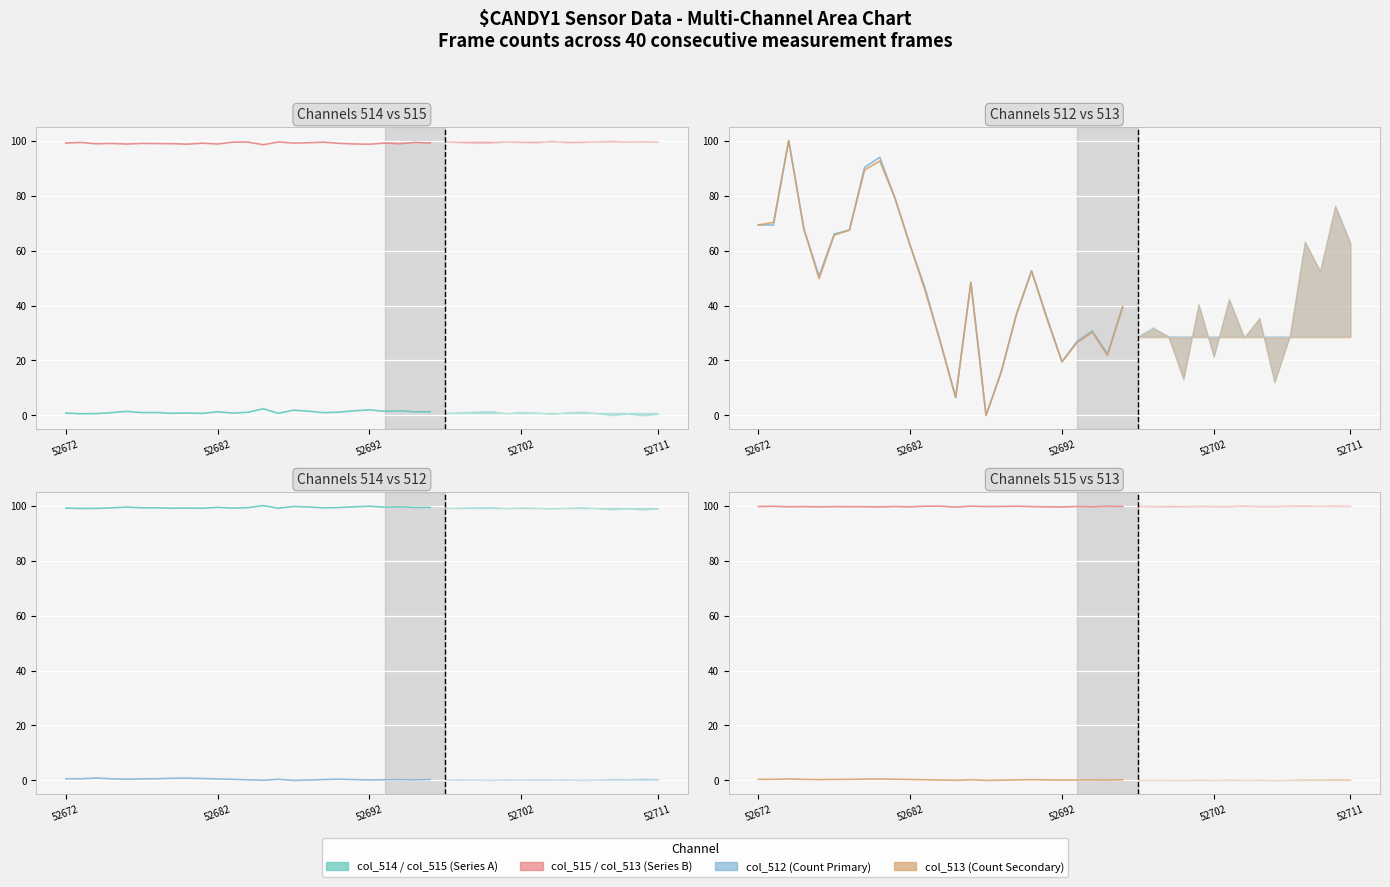

Is the value of col_514 at 20 greater than the value of col_512 at 8?

Yes